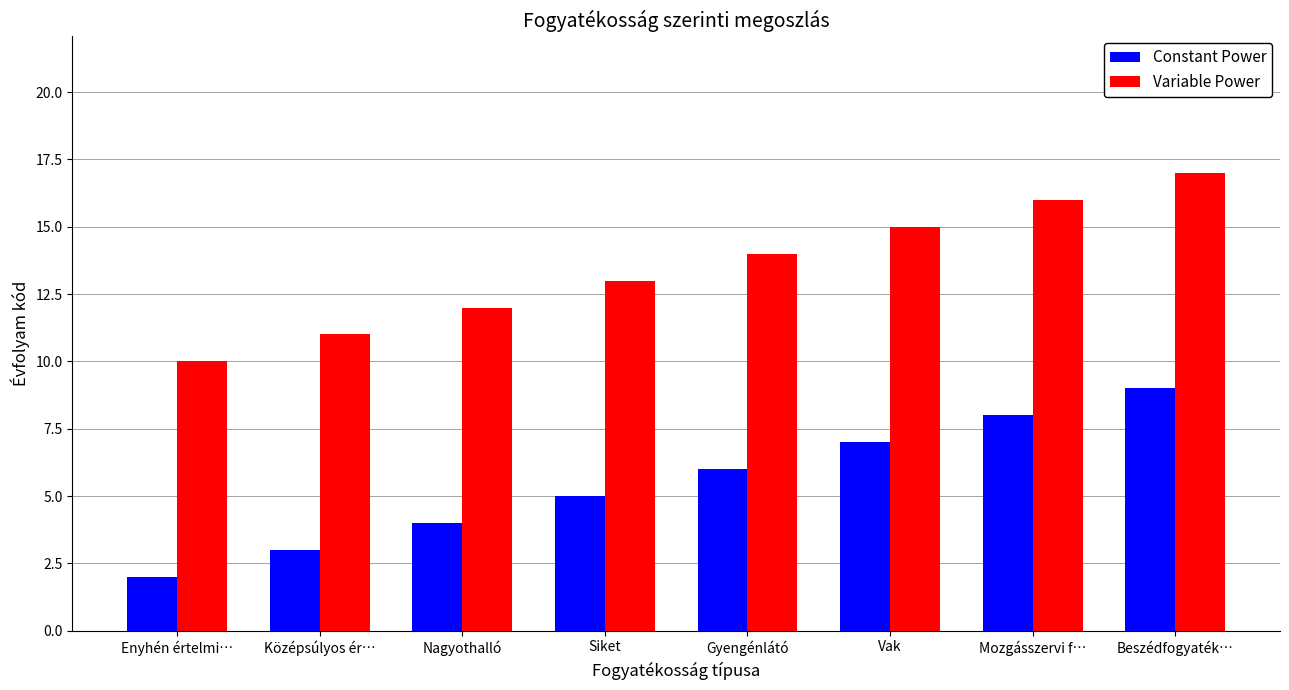

What is the spread (max minus min) of values at Nagyothalló?

8